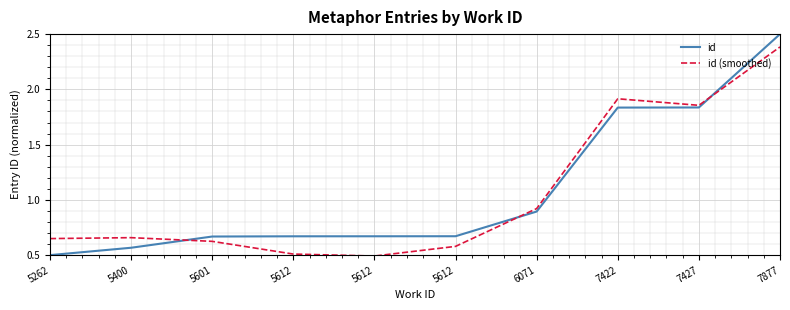

What is the difference between the id values at 5612 and 7422?

1.2